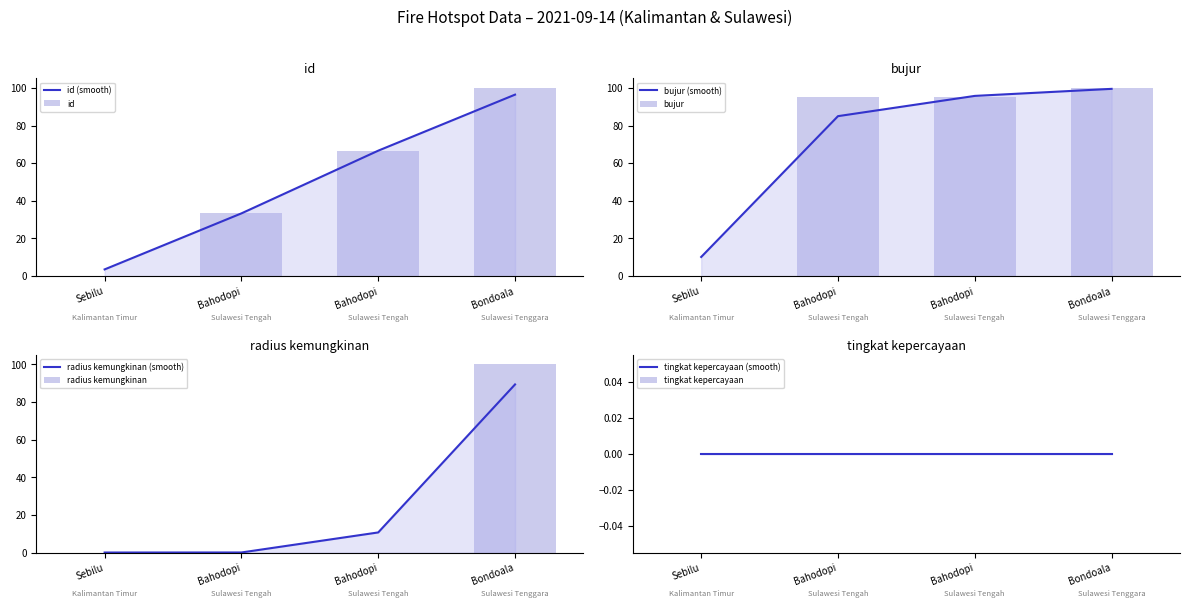

Which series has the widest spread of values?

radius kemungkinan